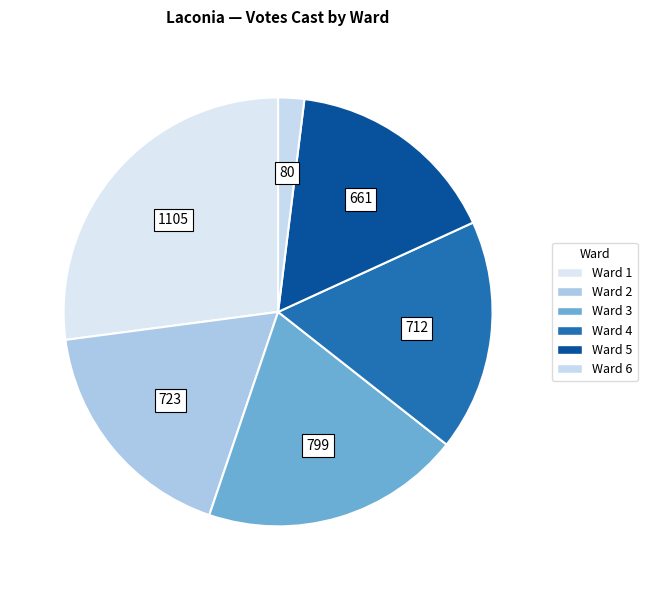

Which slice is the smallest?

Ward 6